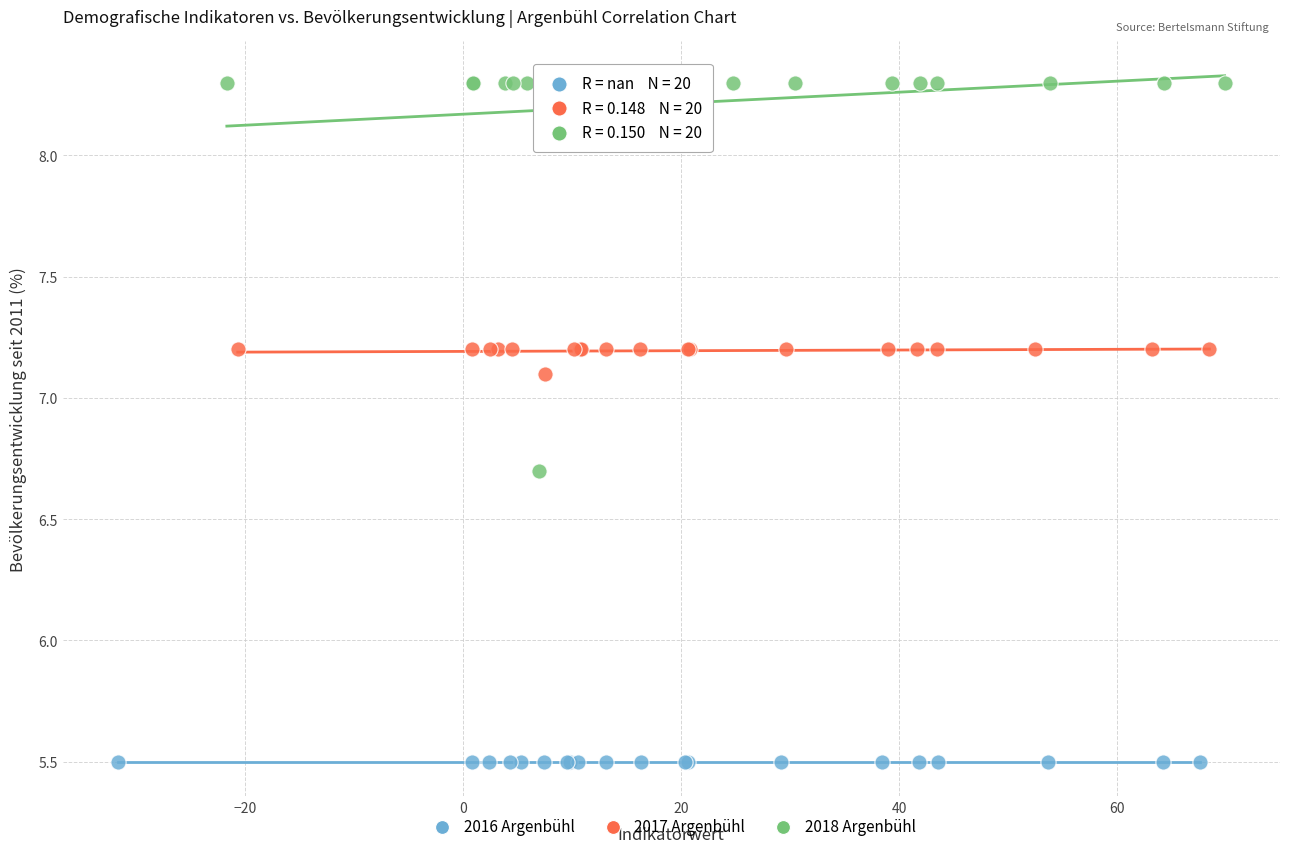

Which series contains the highest Y value?

2018 Argenbühl